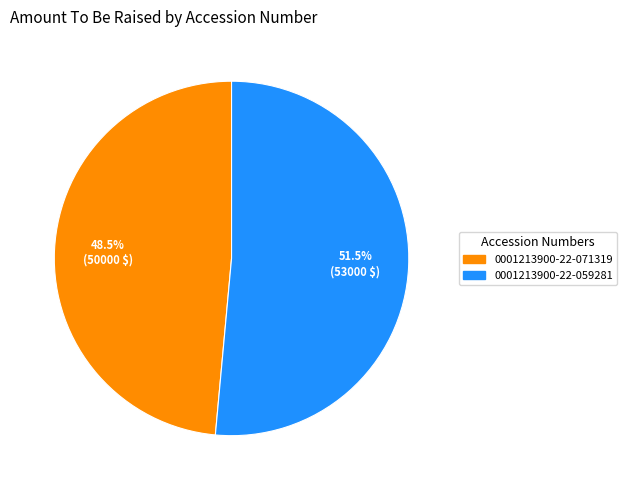

Which category accounts for the majority?

0001213900-22-059281